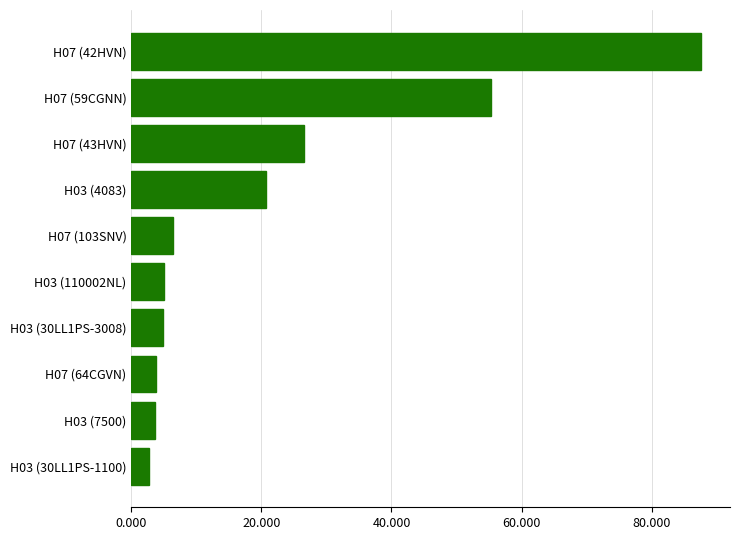

Between H07 (59CGNN) and H07 (64CGVN), which is larger?

H07 (59CGNN)